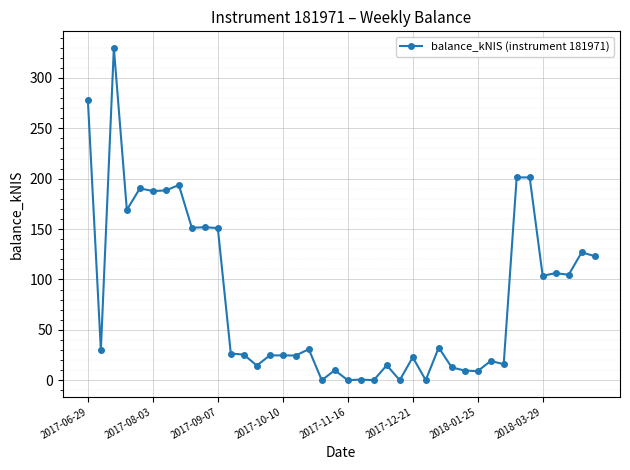

What is the average value?

82.6